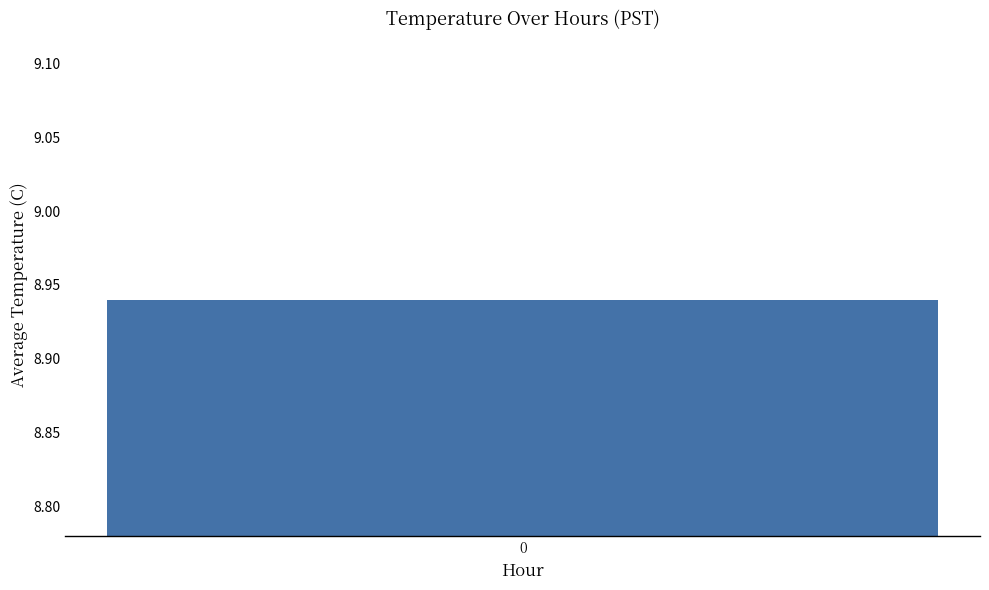

What is the greatest value displayed?

8.9